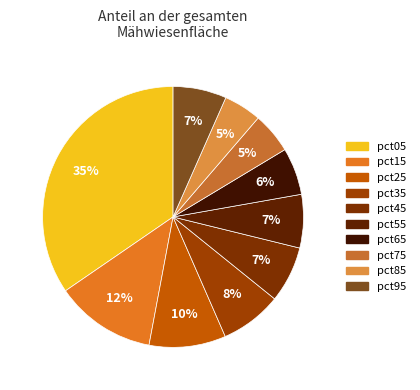

Is it true that pct65 is 6% of the pie?

True